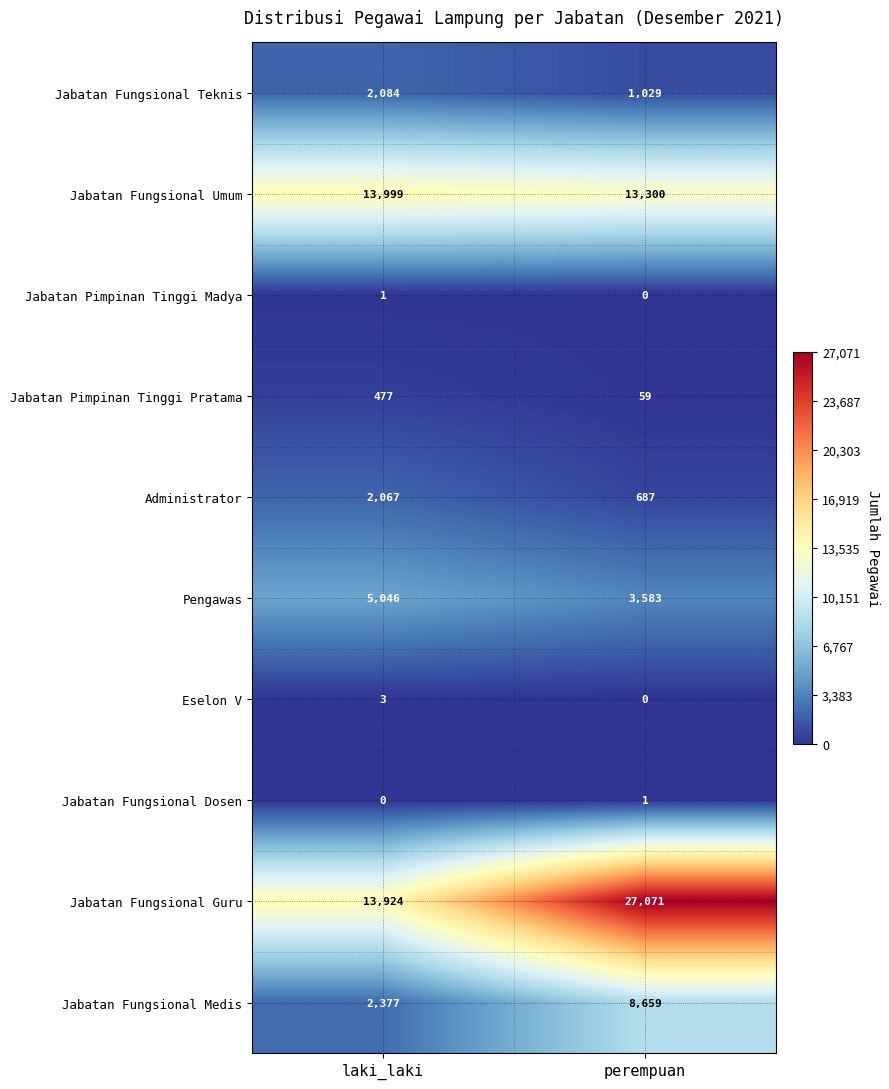

Reading left to right, extract all data points from this chart.

Jabatan Fungsional Teknis: laki_laki=2084	perempuan=1029
Jabatan Fungsional Umum: laki_laki=13999	perempuan=13300
Jabatan Pimpinan Tinggi Madya: laki_laki=1	perempuan=0
Jabatan Pimpinan Tinggi Pratama: laki_laki=477	perempuan=59
Administrator: laki_laki=2067	perempuan=687
Pengawas: laki_laki=5046	perempuan=3583
Eselon V: laki_laki=3	perempuan=0
Jabatan Fungsional Dosen: laki_laki=0	perempuan=1
Jabatan Fungsional Guru: laki_laki=13924	perempuan=27071
Jabatan Fungsional Medis: laki_laki=2377	perempuan=8659